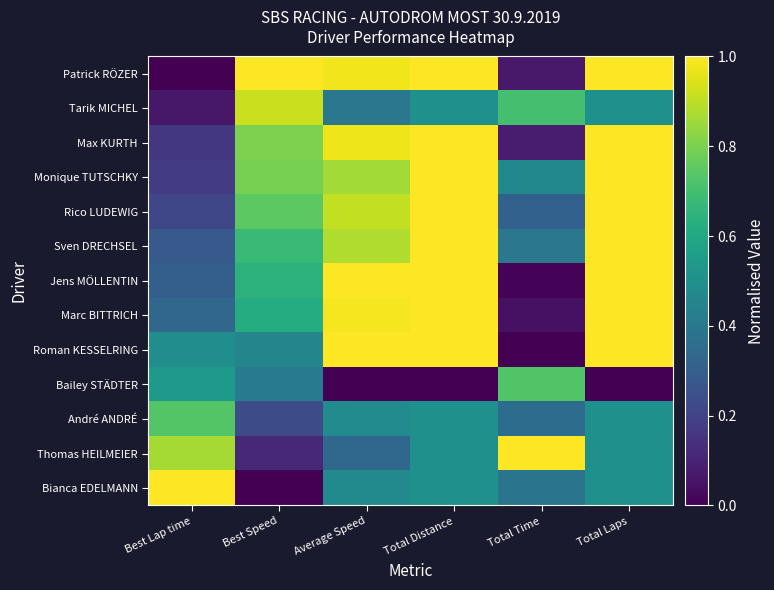

What is the total value across all series at Total Time?

4.6